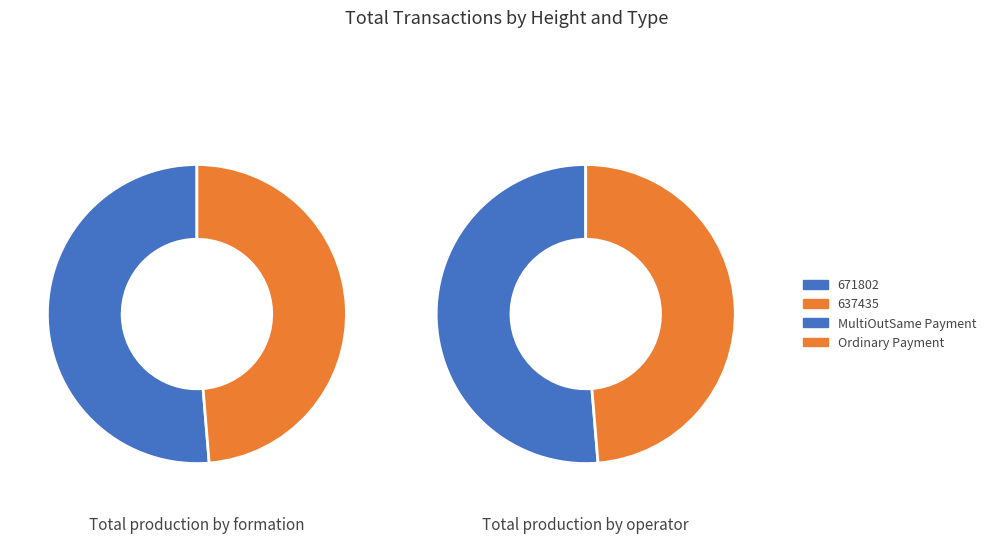

What is the total percentage of 637435 and 671802?

100.0%